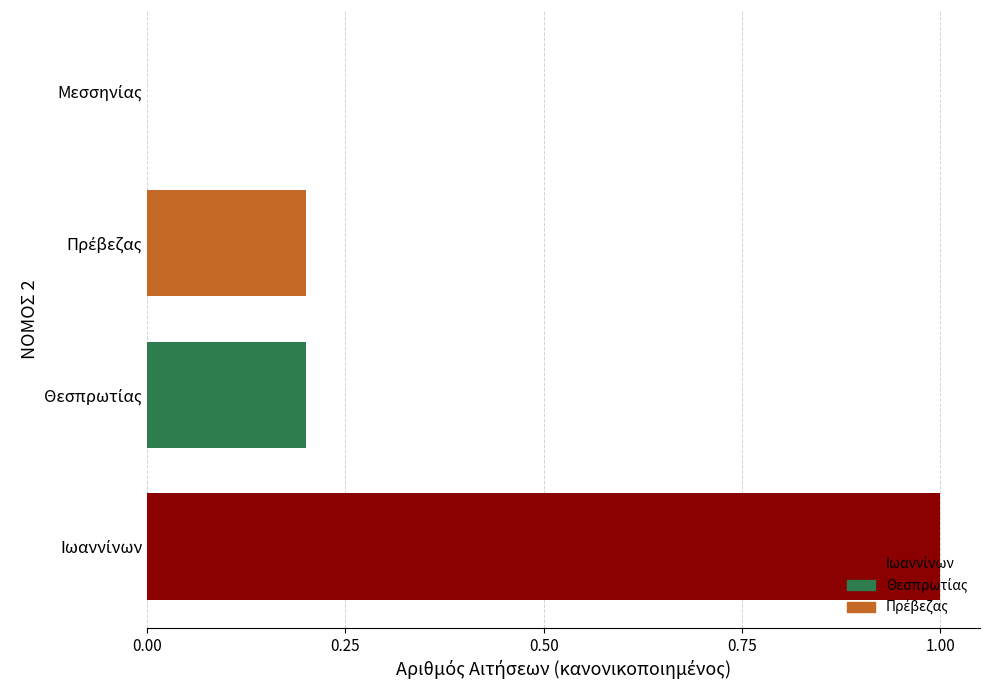

The chart shows a value of 0.1 at 0.50. True or false?

False